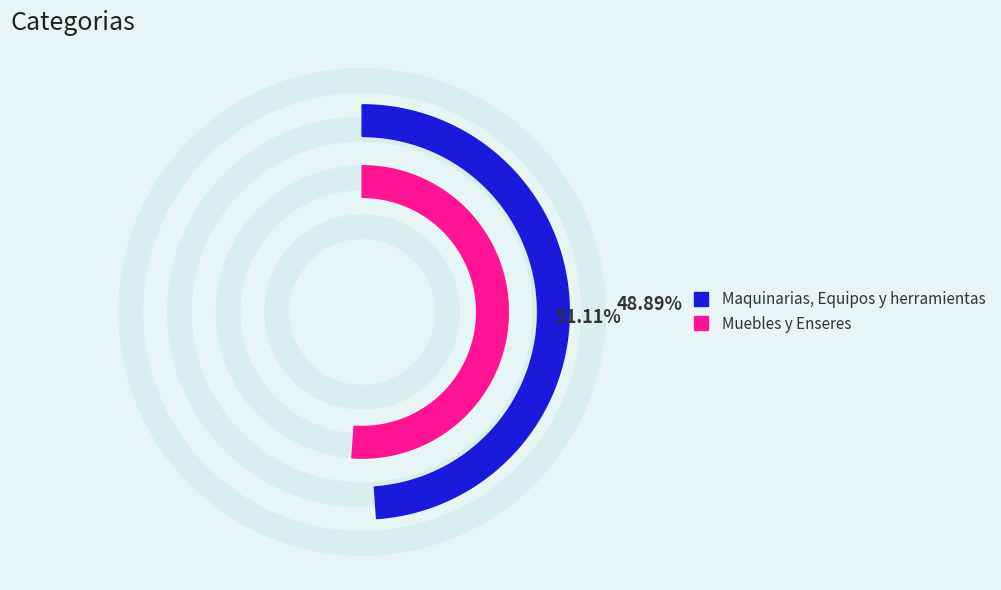

To the nearest percent, what is the difference between the Maquinarias, Equipos y herramientas and Muebles y Enseres slice percentages?

2%